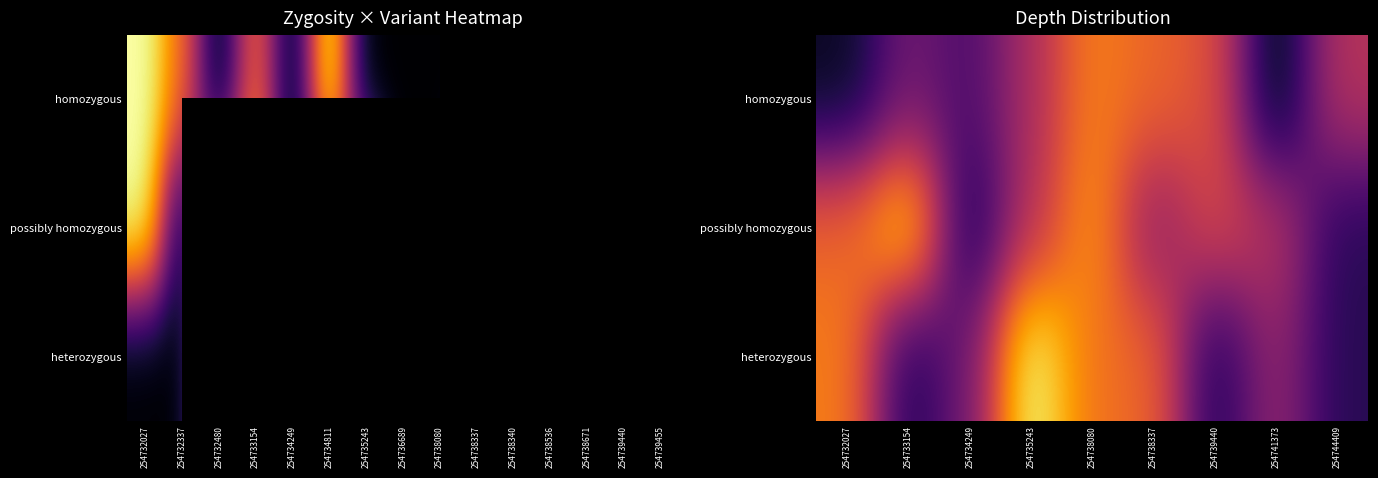

The possibly homozygous series shows 1.2 at 254732027. True or false?

False